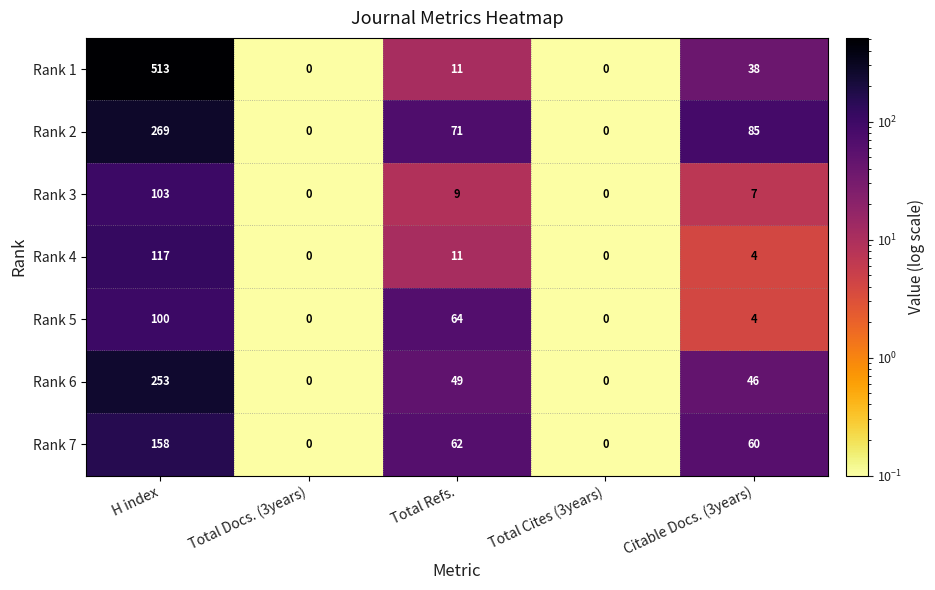

True or false: Rank 3 has a value of -44 at Total Cites (3years).

False